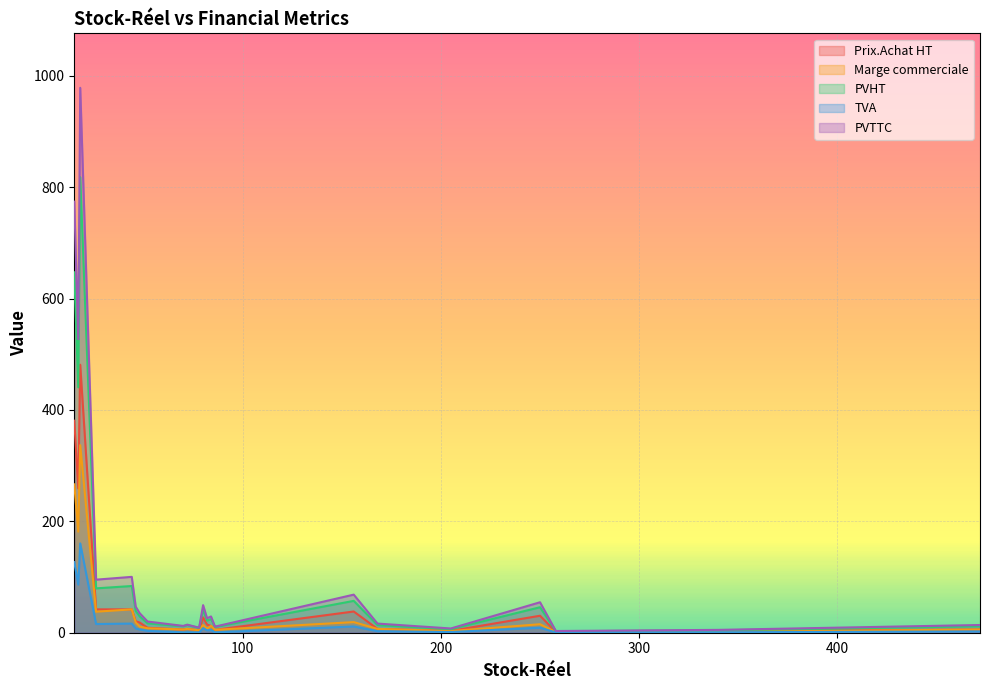

At which label does PVTTC reach its minimum?

258